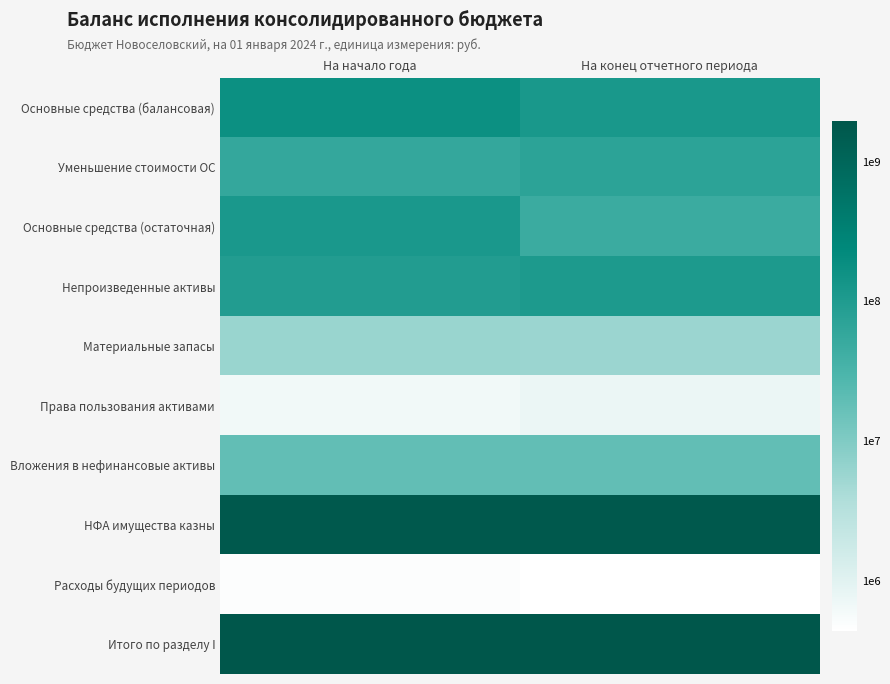

Reading left to right, transcribe all the data shown in this chart.

Основные средства (балансовая): На начало года=8.2	На конец отчетного периода=8.1
Уменьшение стоимости ОС: На начало года=7.8	На конец отчетного периода=7.8
Основные средства (остаточная): На начало года=8.1	На конец отчетного периода=7.7
Непроизведенные активы: На начало года=8.0	На конец отчетного периода=8.0
Материальные запасы: На начало года=6.8	На конец отчетного периода=6.8
Права пользования активами: На начало года=5.8	На конец отчетного периода=5.9
Вложения в нефинансовые активы: На начало года=7.3	На конец отчетного периода=7.3
НФА имущества казны: На начало года=9.2	На конец отчетного периода=9.2
Расходы будущих периодов: На начало года=5.7	На конец отчетного периода=5.6
Итого по разделу I: На начало года=9.3	На конец отчетного периода=9.3